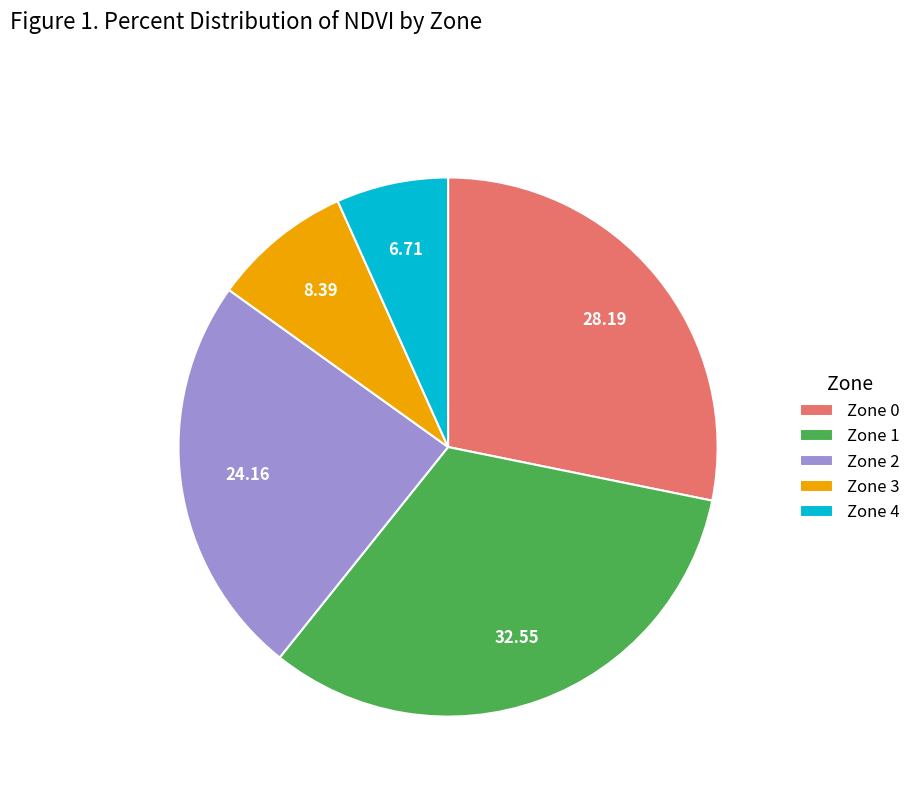

Rank the categories by value from highest to lowest.

Zone 1, Zone 0, Zone 2, Zone 3, Zone 4